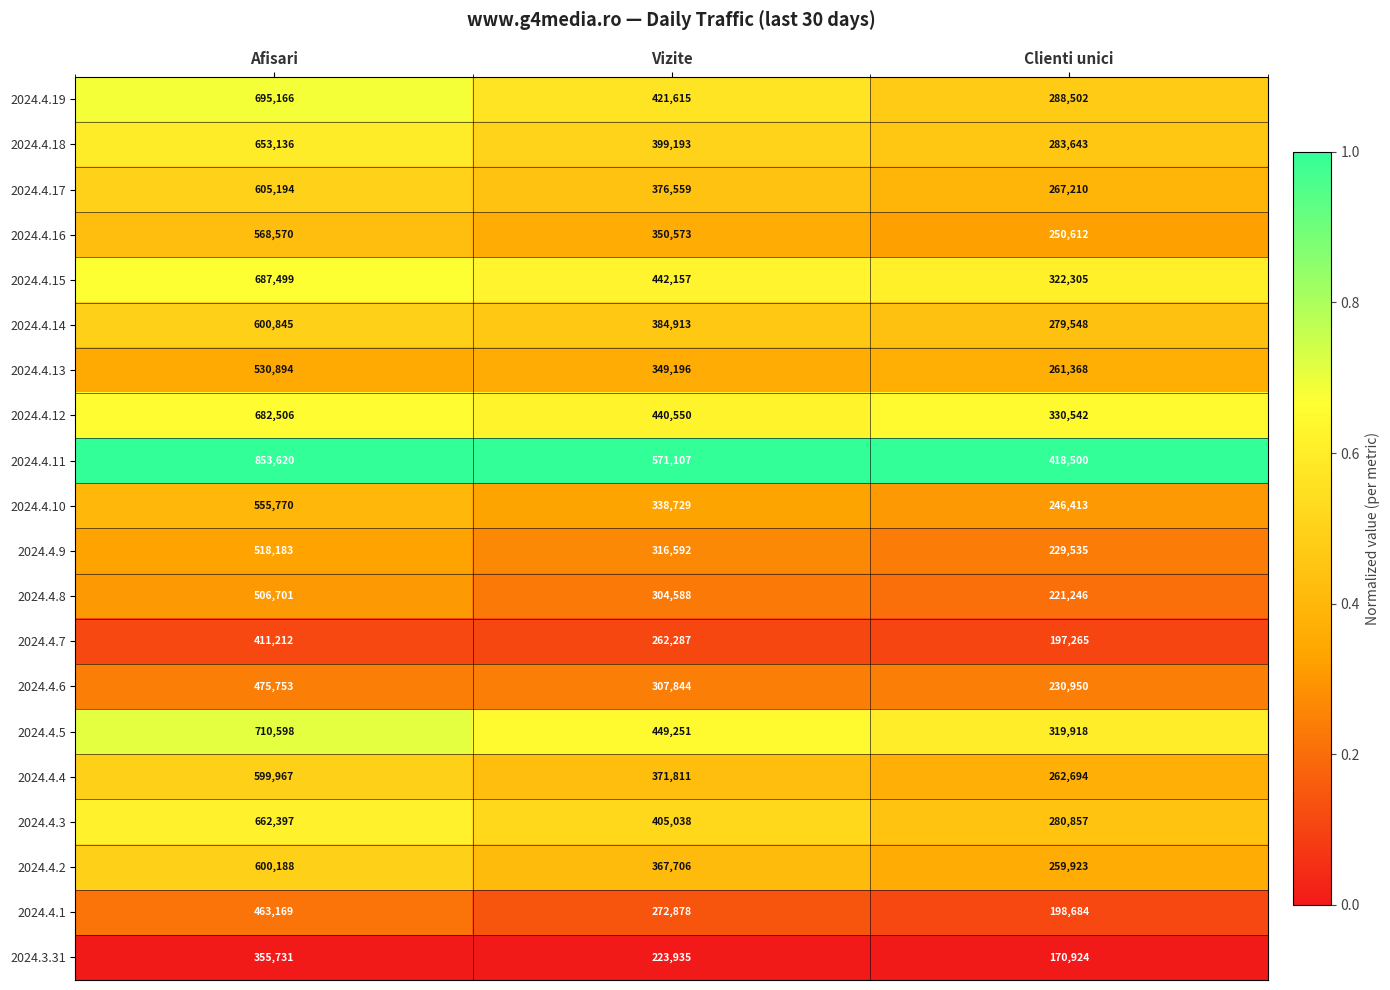

Which category has the lowest value across all series?

Clienti unici